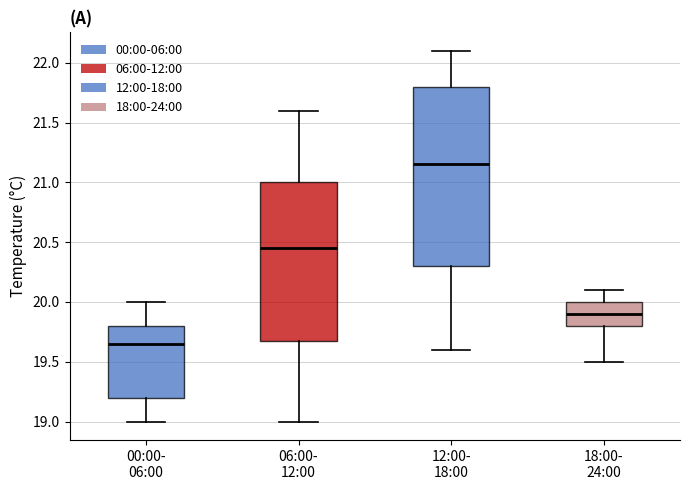

Comparing the boxes themselves (not the whiskers), which one is the tallest?

12:00- 18:00